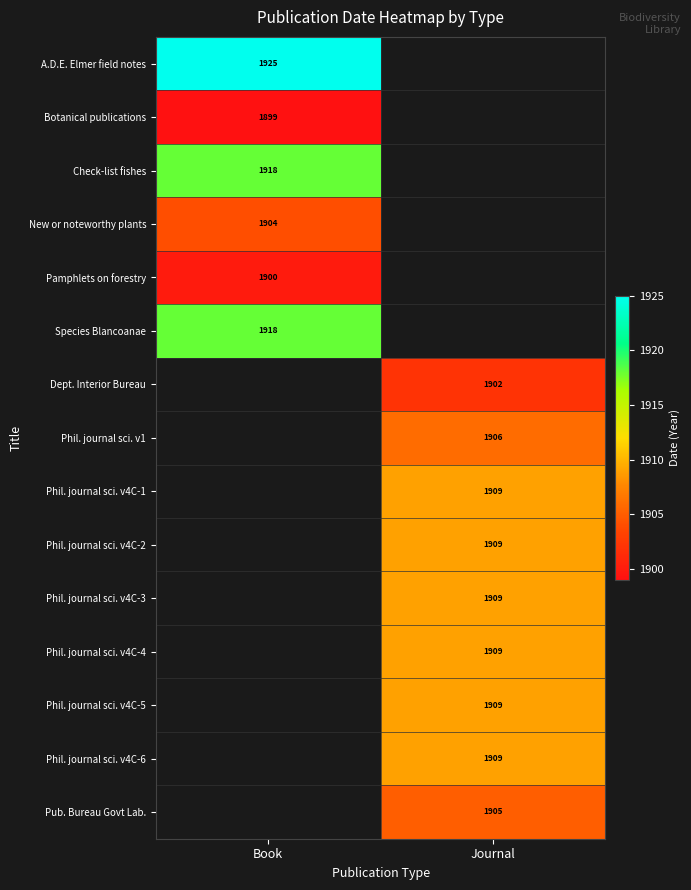

At how many categories does at least one series exceed 1904?

2